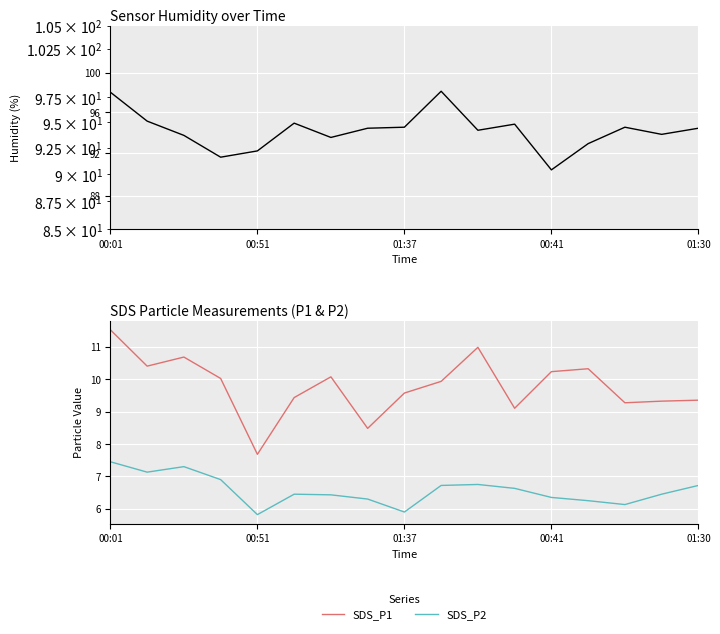

Is the value of SDS_P1 at 13 greater than the value of SDS_P2 at 15?

Yes